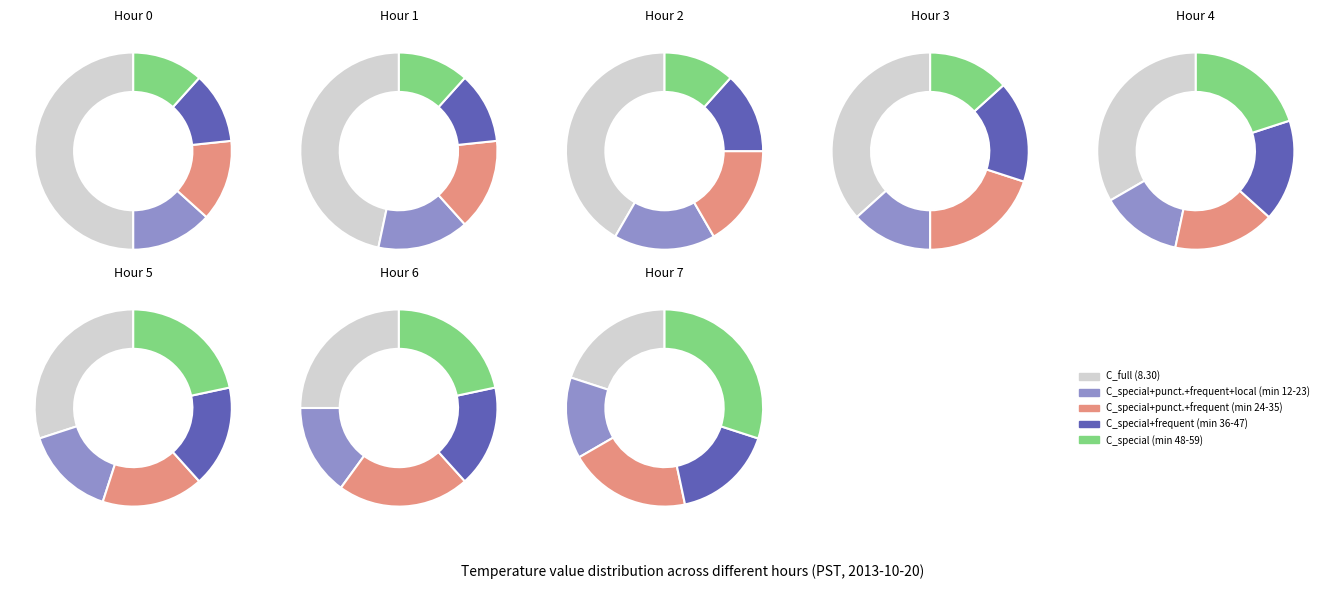

Is there a majority slice in this chart?

No